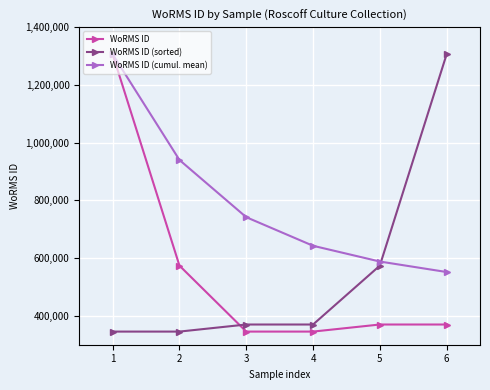

The WoRMS ID series shows 370019 at 5. True or false?

True